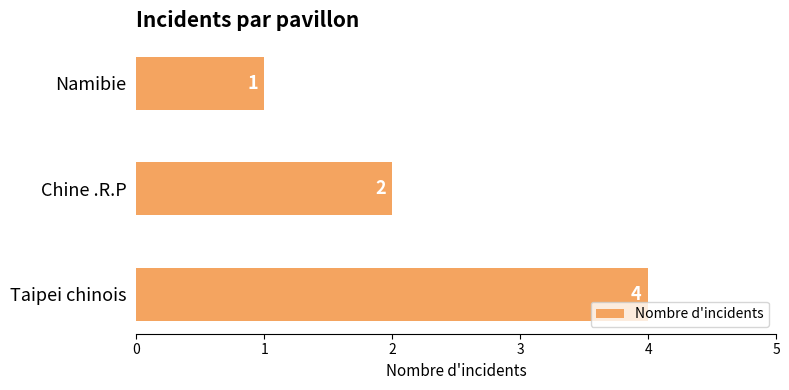

Count the values in the range 1 to 4.

3